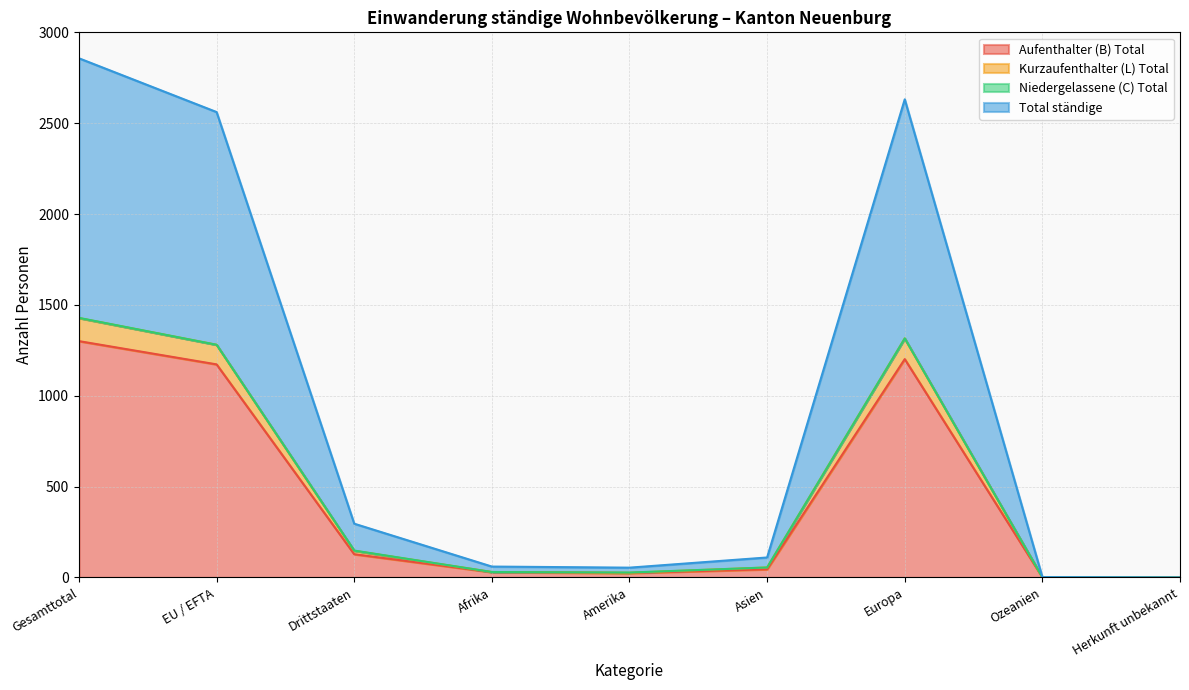

At which category is the sum across all series the highest?

Gesamttotal